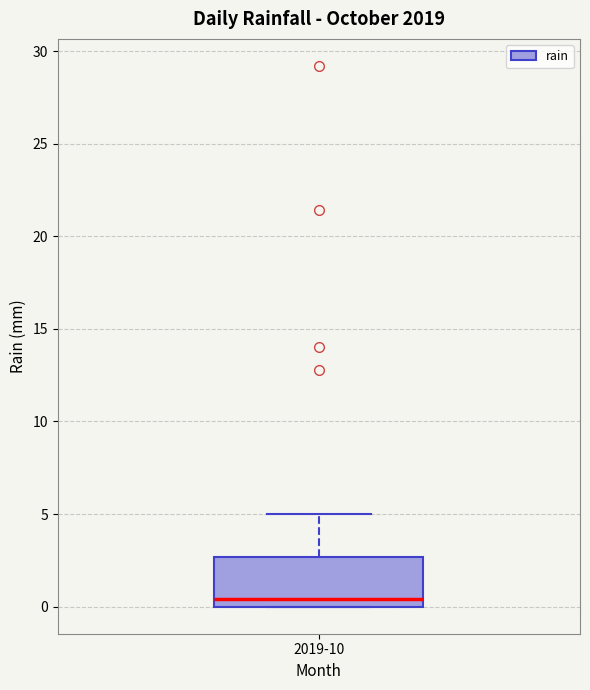

Read this box plot against the y-axis: the position of the median line, the range covered by the box, and the ends of both whiskers. The values are not printed on the chart, so give them approximately, as read against the axis.

median 0.5, box 0.0 to 2.5, whiskers 0.0 to 5.0